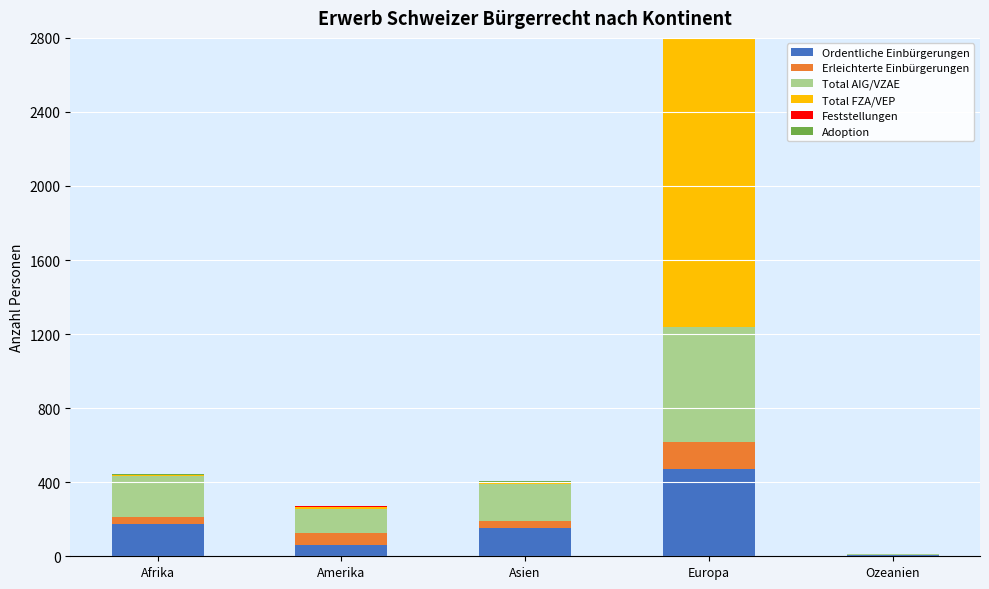

Rank the series at Asien from lowest to highest value.

Feststellungen, Adoption, Total FZA/VEP, Erleichterte Einbürgerungen, Ordentliche Einbürgerungen, Total AIG/VZAE